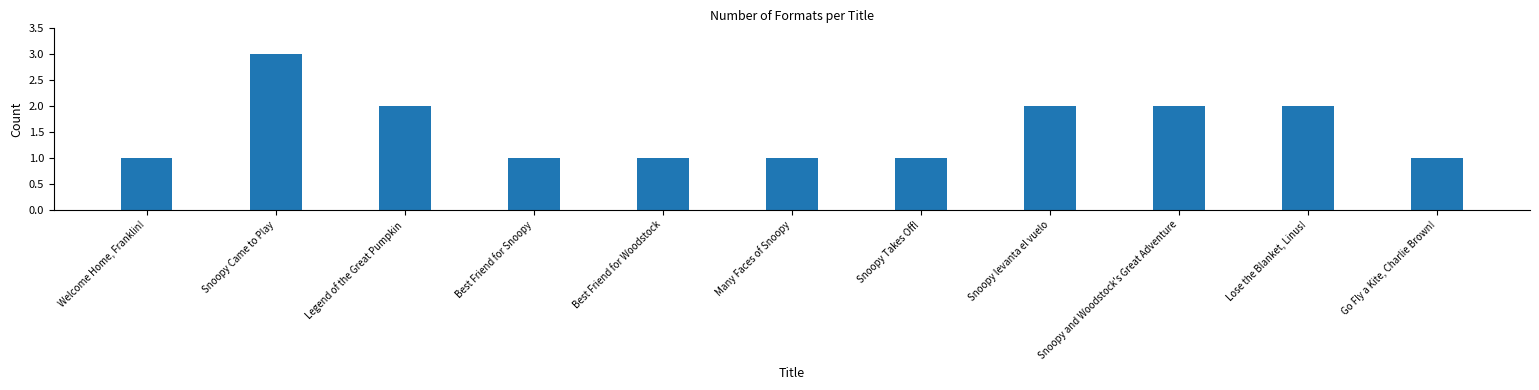

What is the maximum value shown in the chart?

3